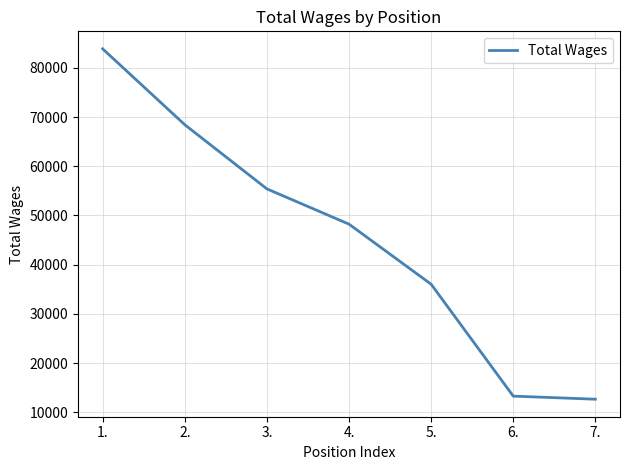

Which label corresponds to the largest value in the chart?

1.